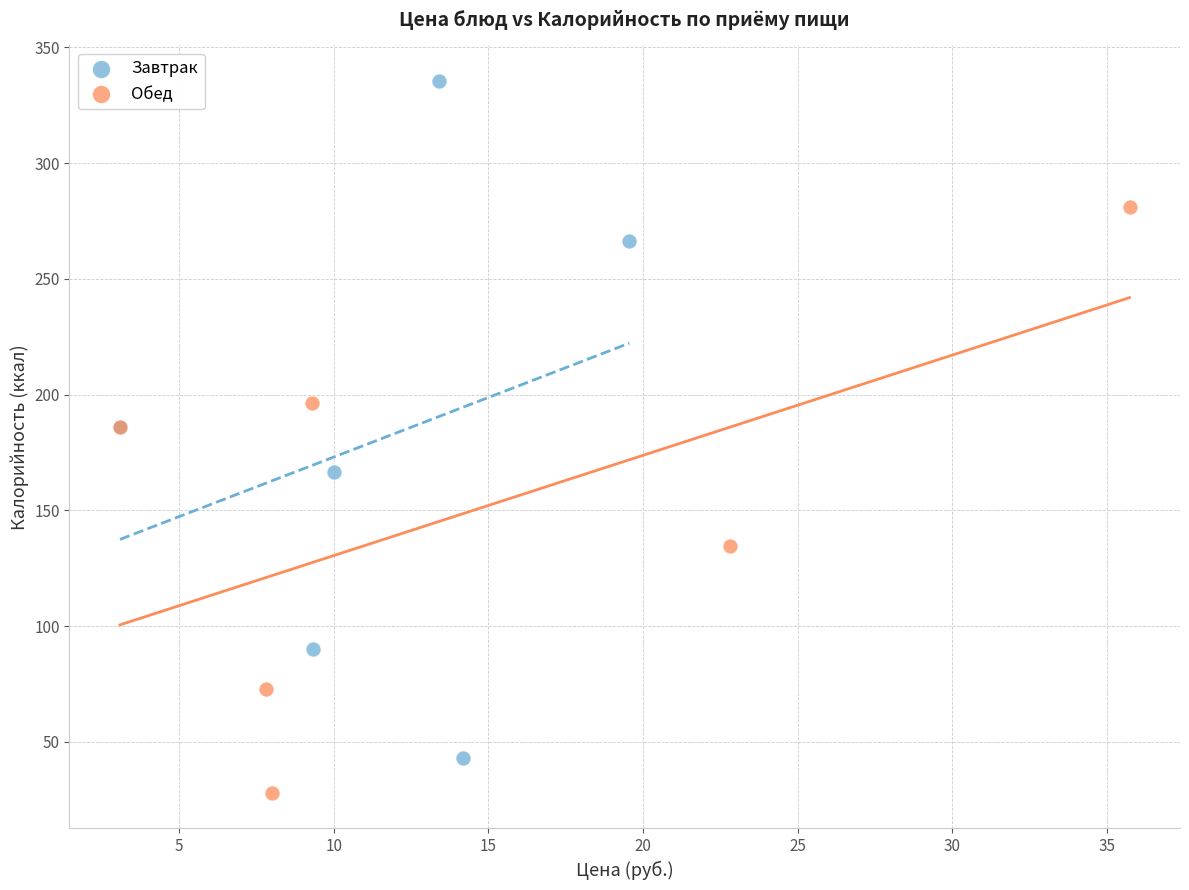

Which series reaches the minimum Y coordinate?

Обед